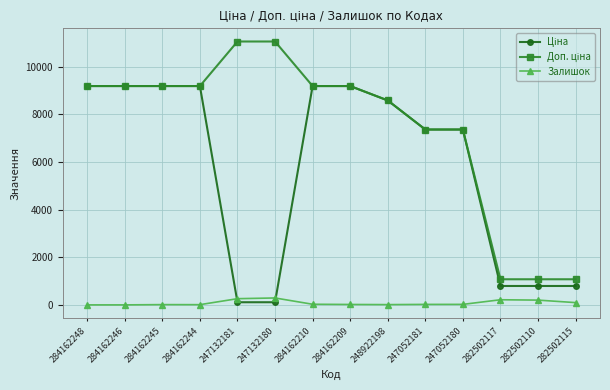

At which label is Залишок closest to 145?

282502115